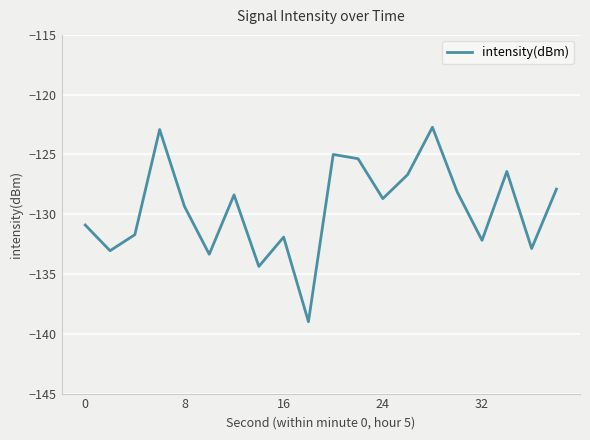

What is the difference between the maximum and minimum values?

16.3